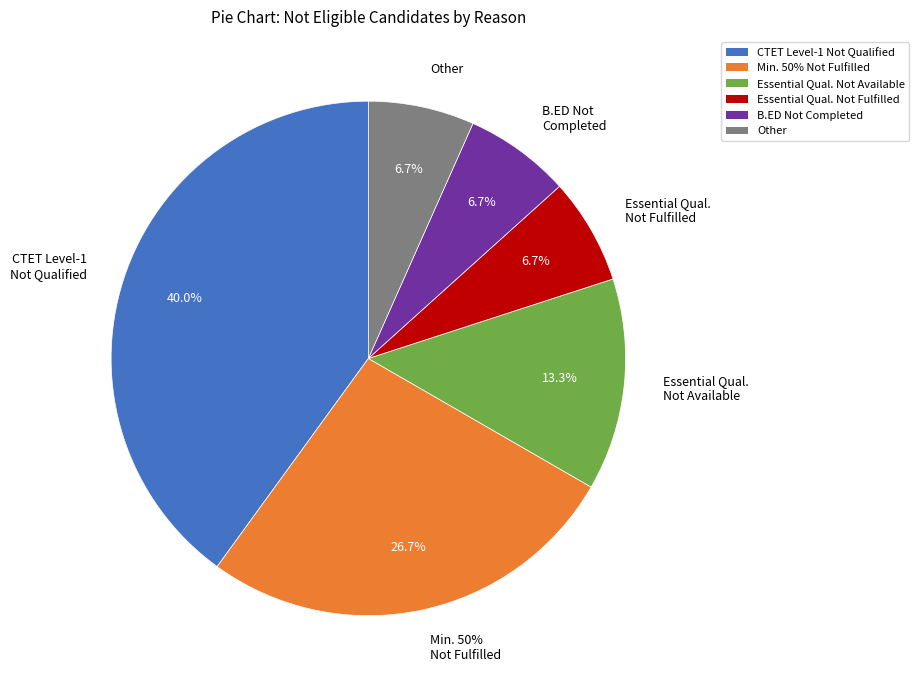

Which slice is the smallest?

Not fulfilling the essential qualification